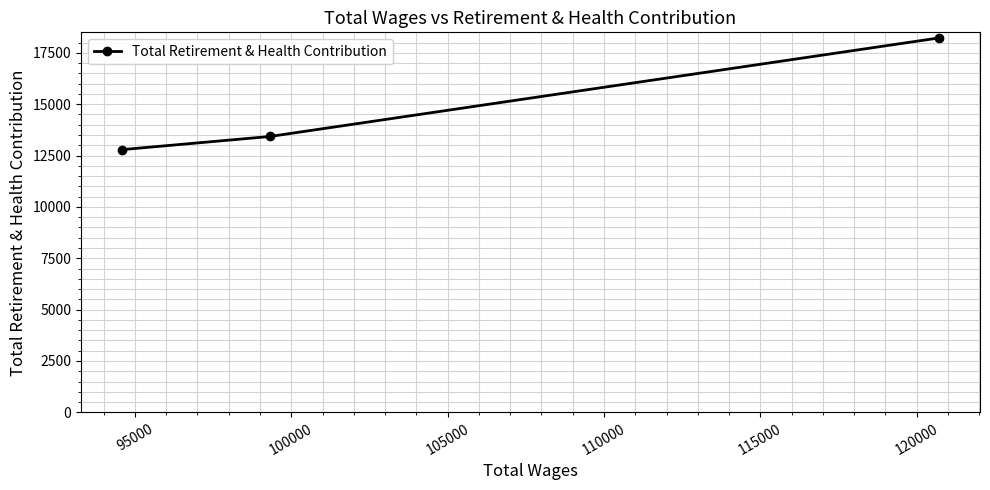

What is the difference between the second highest and minimum values?

640